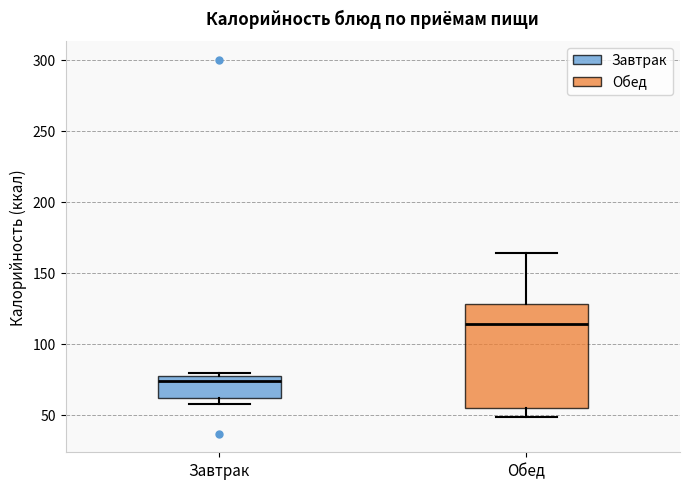

Which box has the lowest median line?

Завтрак